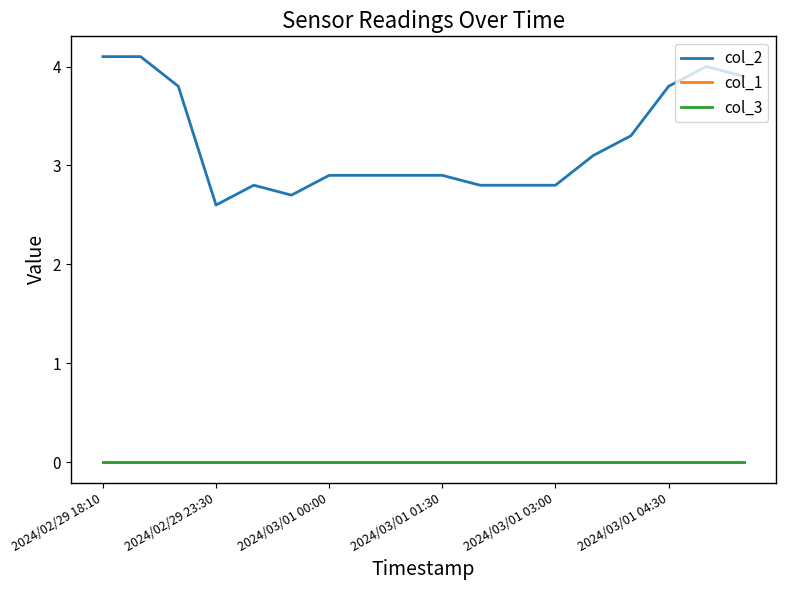

Does the chart have visible grid lines?

No